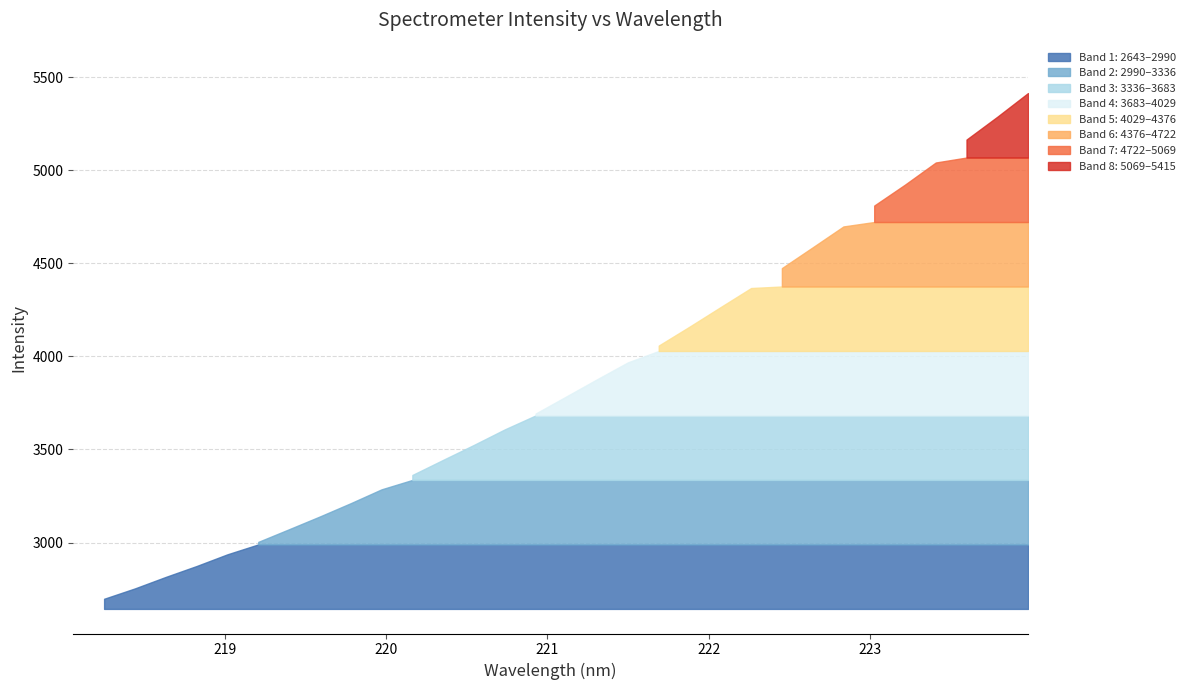

What is the difference between the maximum and minimum values?

2772.1